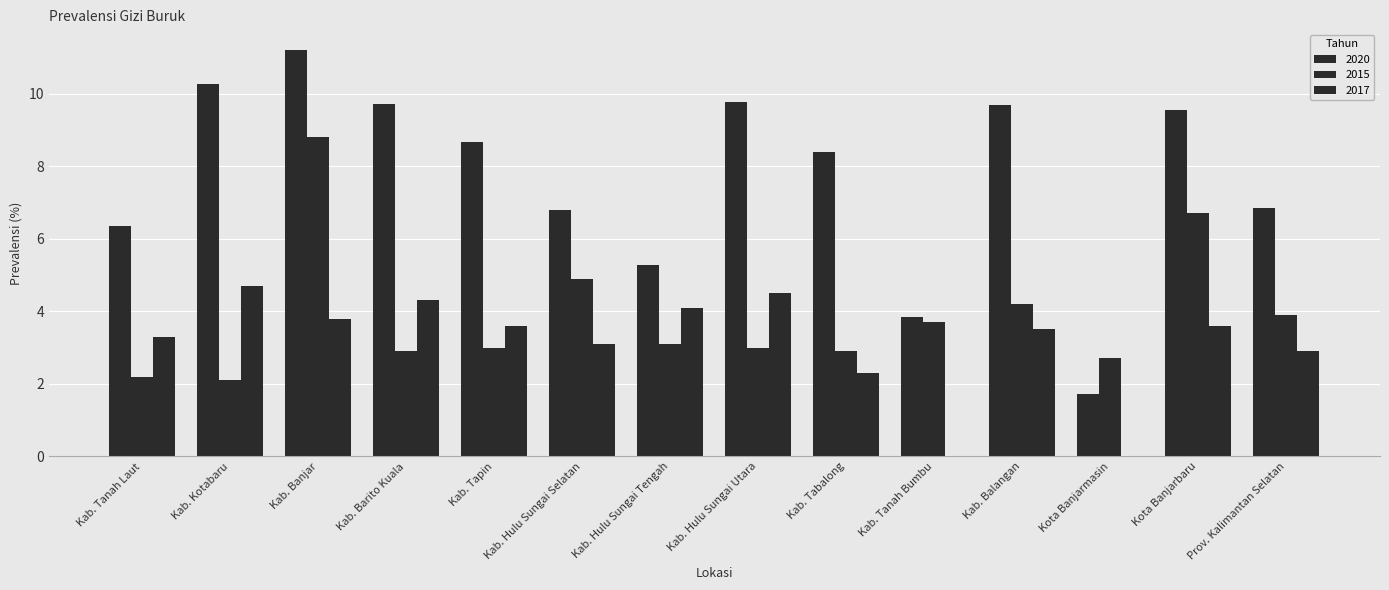

What position from the left is Kab. Hulu Sungai Selatan?

6